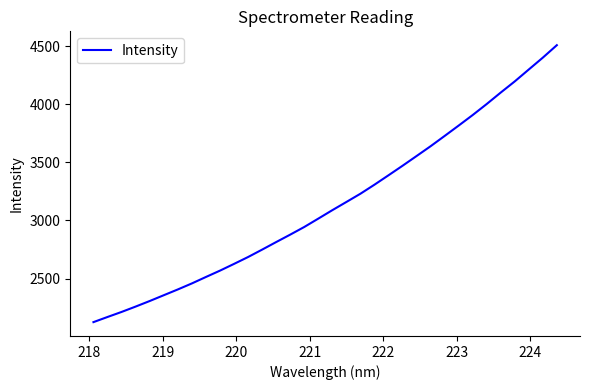

What is the maximum value shown in the chart?

4509.5